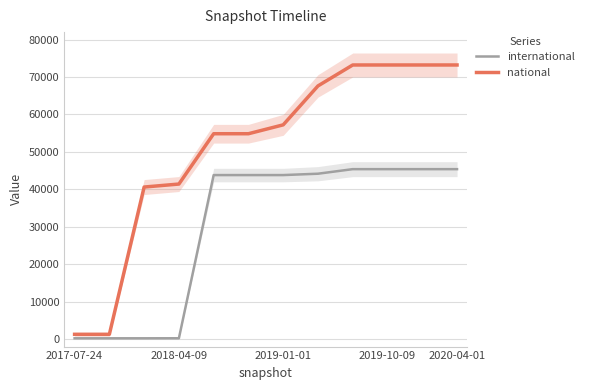

Which series has the largest range (max minus min)?

national